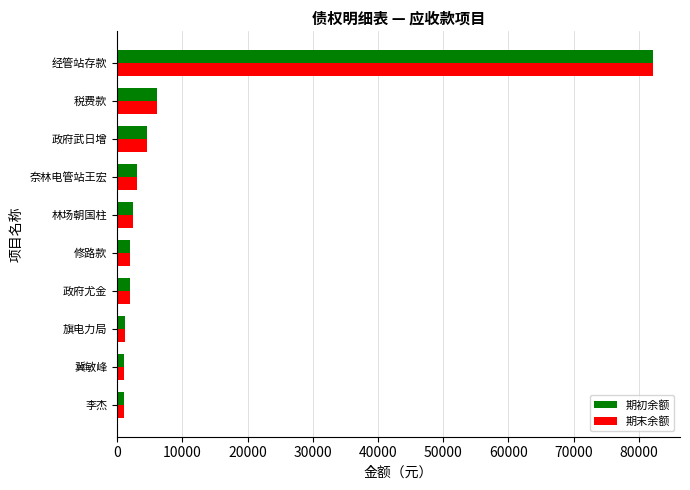

The 期初余额 series shows 2000.6 at 修路款. True or false?

True